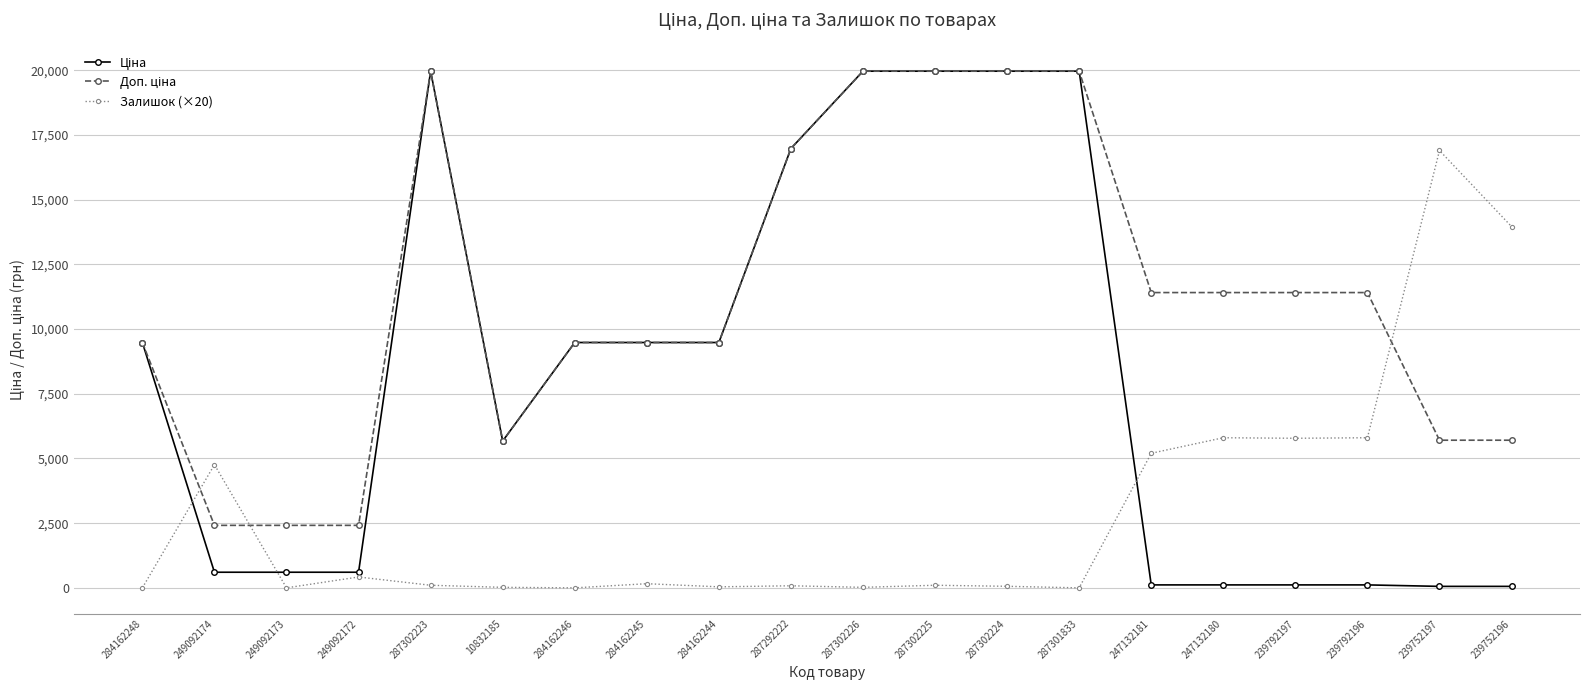

How many distinct data groups are displayed?

3